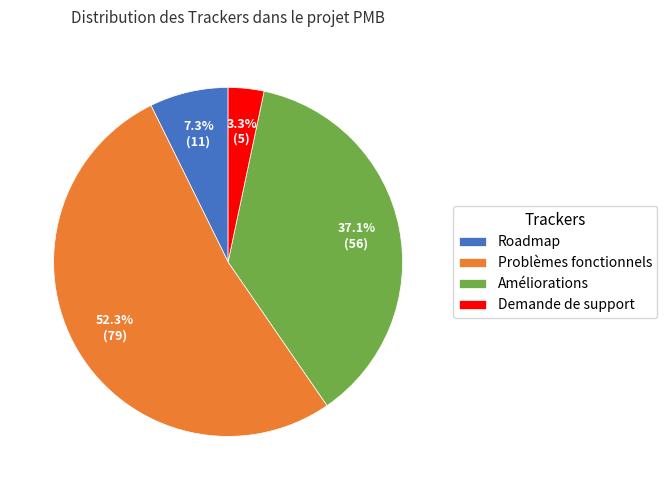

To the nearest percent, what is the difference between the Roadmap and Problèmes fonctionnels slice percentages?

45%